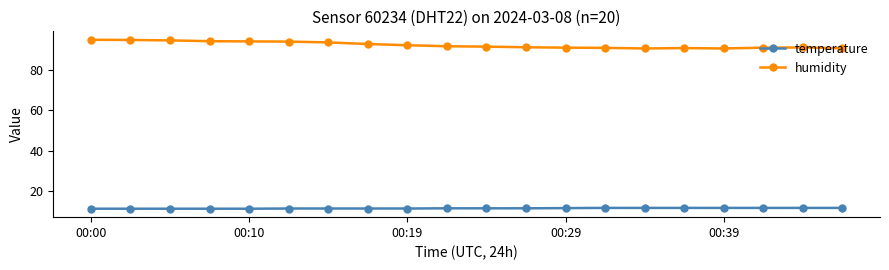

What is the maximum value shown in the chart?

94.8